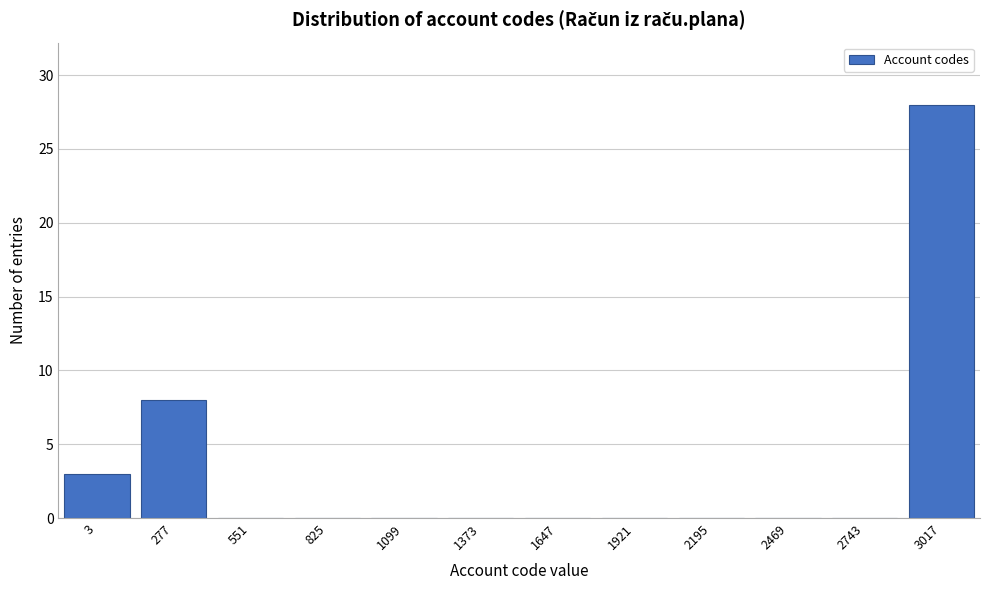

Reading left to right, extract all data points from this chart.

3=3	277=8	551=0	825=0	1099=0	1373=0	1647=0	1921=0	2195=0	2469=0	2743=0	3017=28